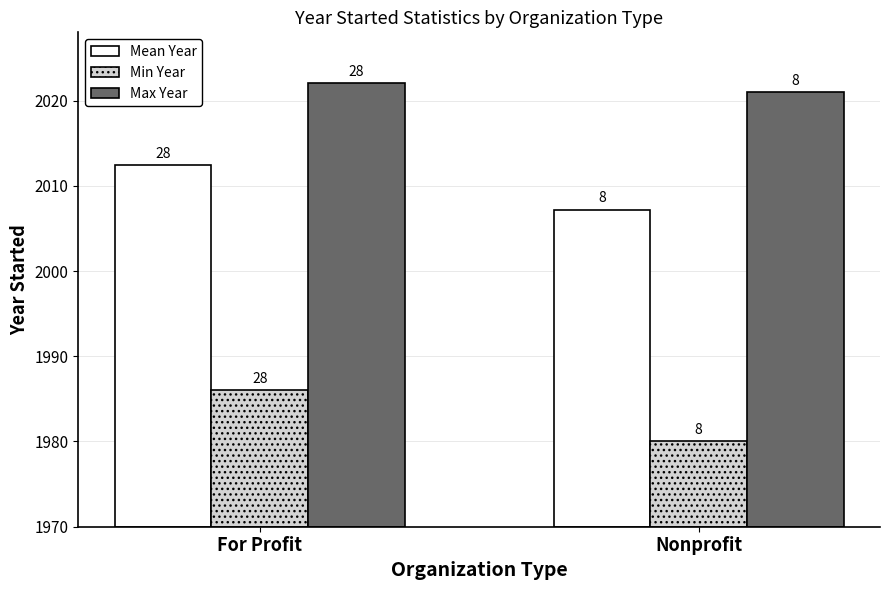

What is the approximate value of Max Year at For Profit?

52.0